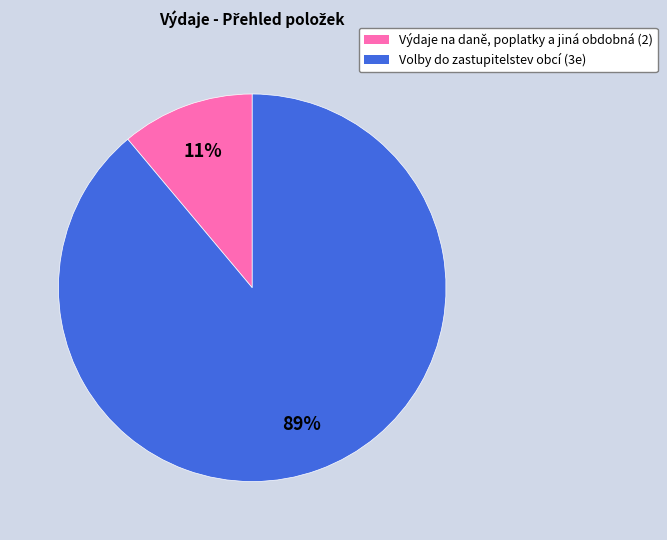

Between Výdaje na daně, poplatky a jiná obdobná (2) and Volby do zastupitelstev obcí (3e), which is larger?

Volby do zastupitelstev obcí (3e)